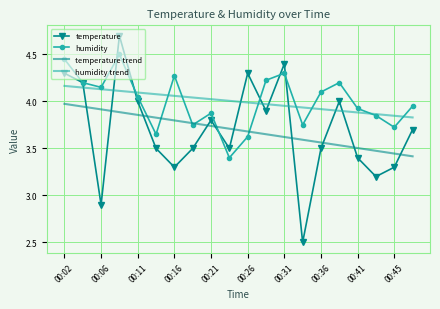

What are all the series names shown in the legend?

temperature, humidity, temperature trend, humidity trend